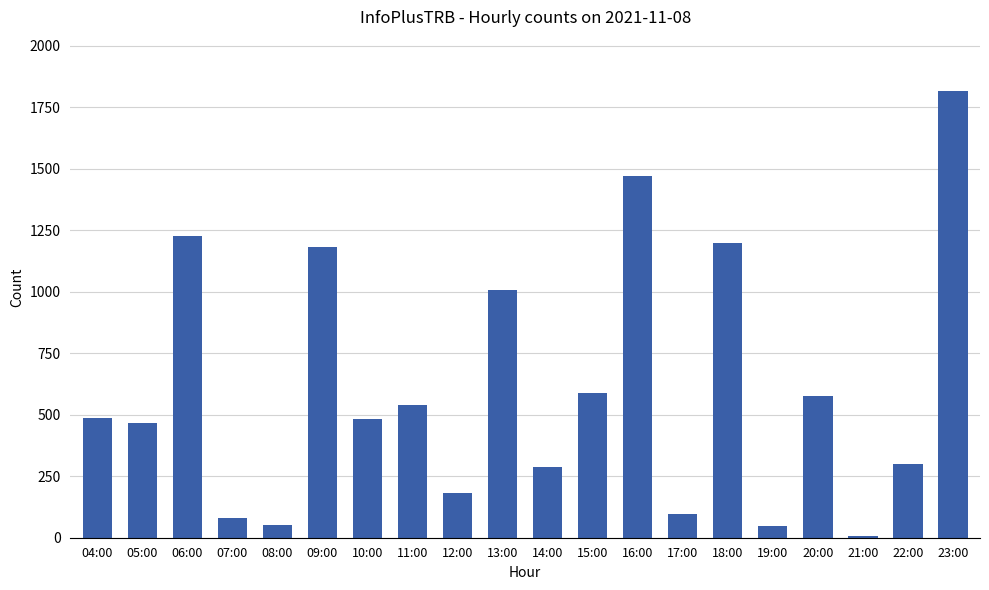

How many series are shown in this chart?

1